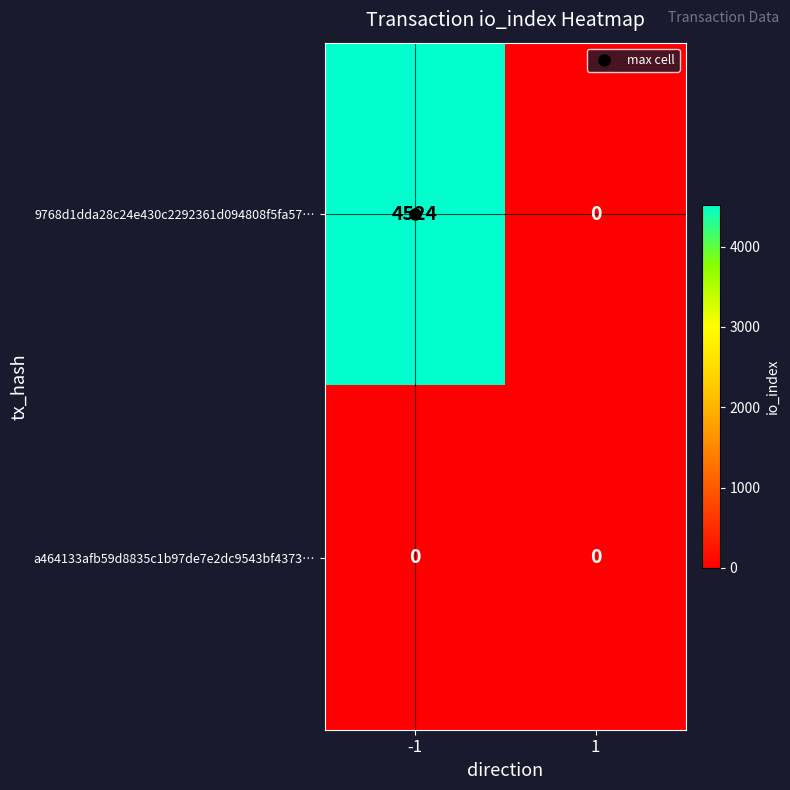

List the series in order of their peak value, highest first.

9768d1dda28c24e430c2292361d094808f5fa57…, a464133afb59d8835c1b97de7e2dc9543bf4373…